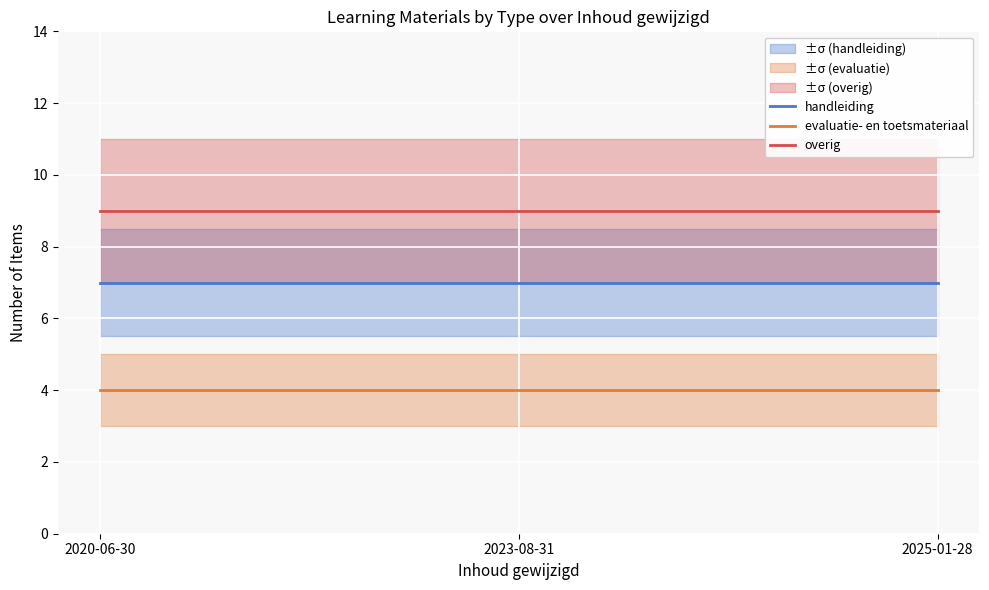

Between 2020-06-30 and 2025-01-28, which series saw the biggest shift?

handleiding